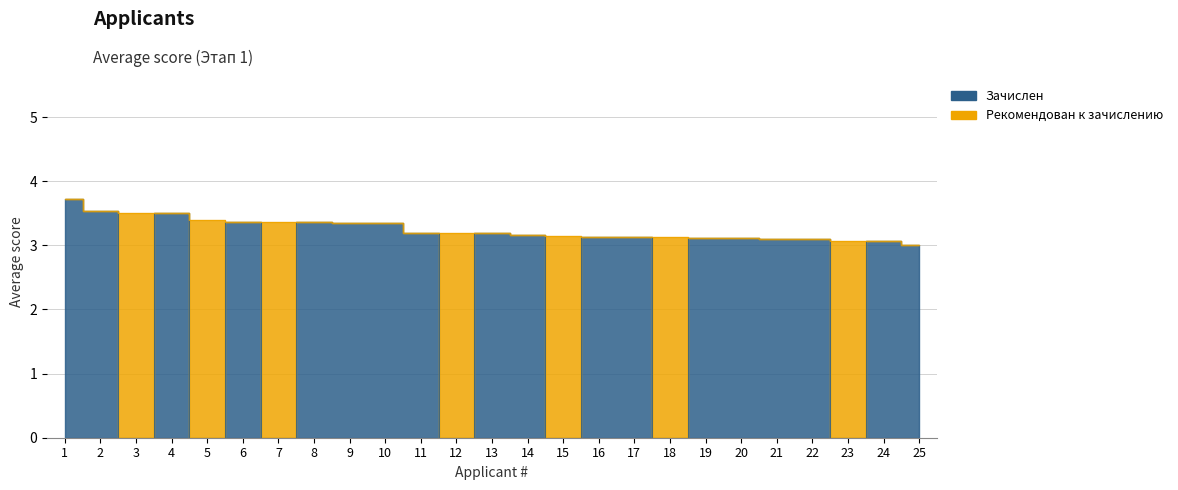

True or false: the data shows 5.3 at 17.

False